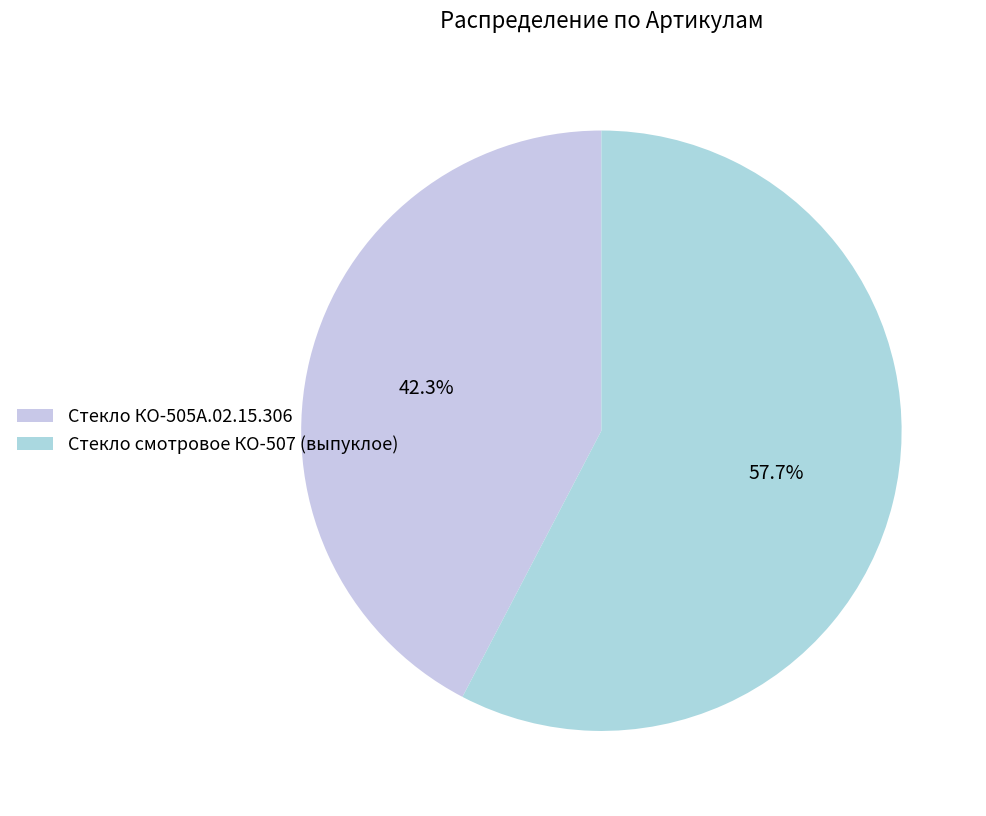

Between Стекло смотровое КО-507 (выпуклое) and Стекло КО-505А.02.15.306, which is larger?

Стекло смотровое КО-507 (выпуклое)